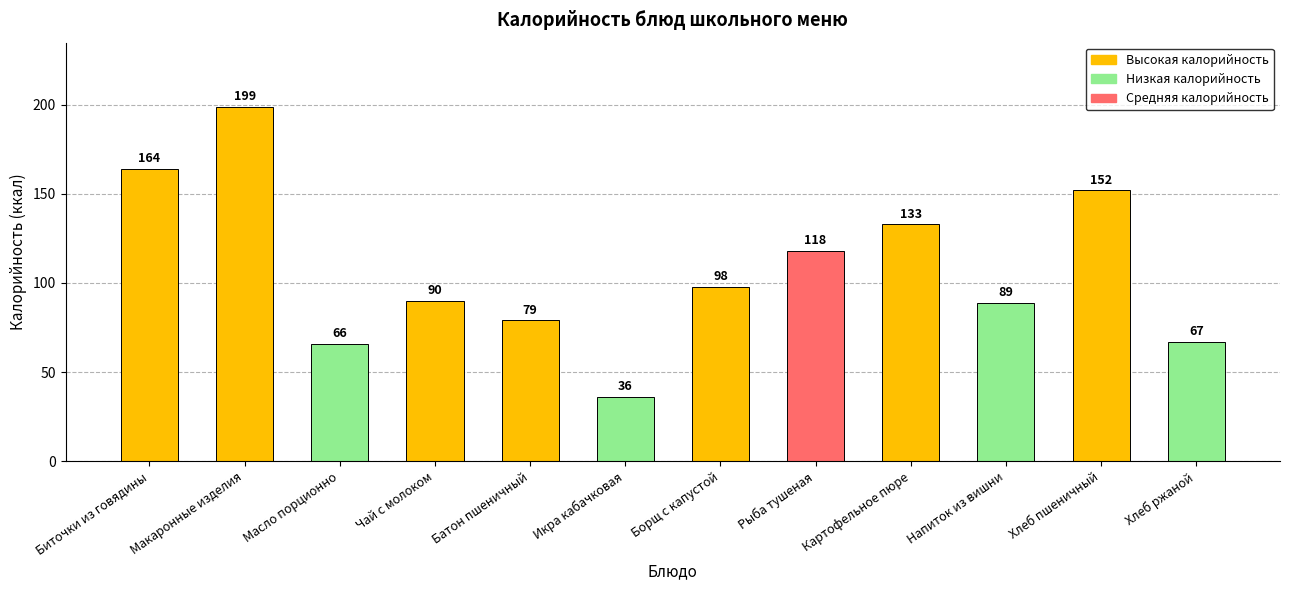

What is the value of the 11th bar from the left?

152